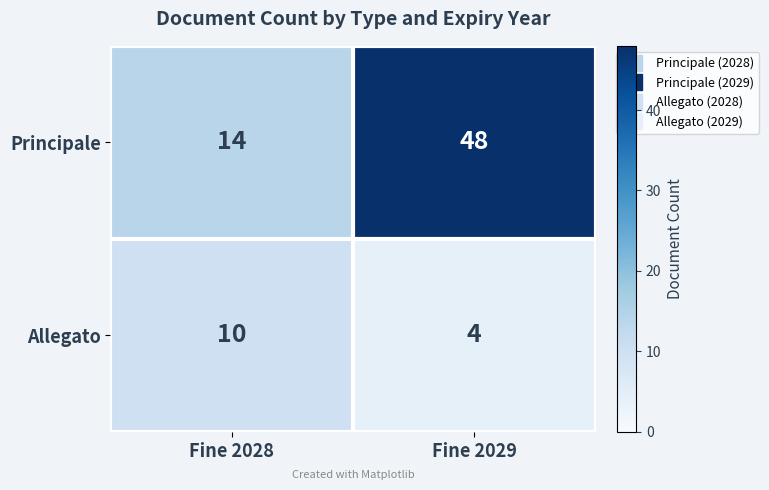

Which series has the widest spread of values?

Principale